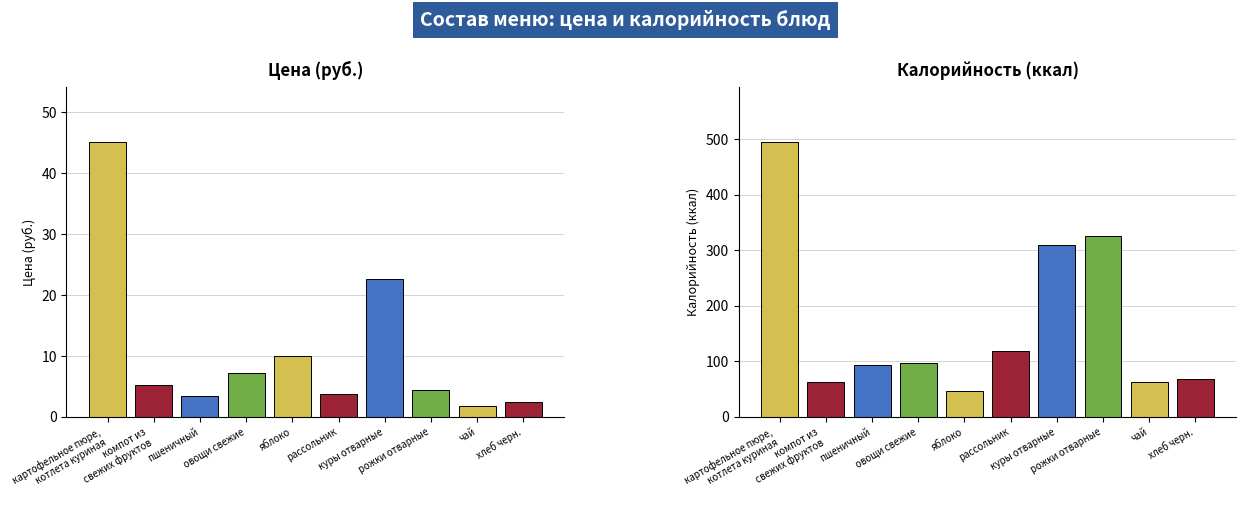

Reading left to right, list all the values displayed in this chart.

Цена (руб.): 45.1	5.2	3.4	7.2	10.0	3.8	22.7	4.3	1.8	2.4
Калорийность (ккал): 495.0	62.0	93.3	97.0	47.0	118.0	310.0	325.0	62.0	69.0